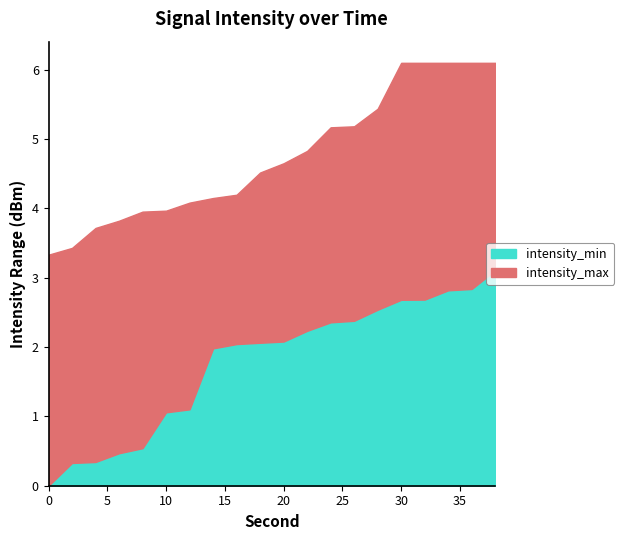

What is the sum of the intensity_max values at 26 and 0?

8.5